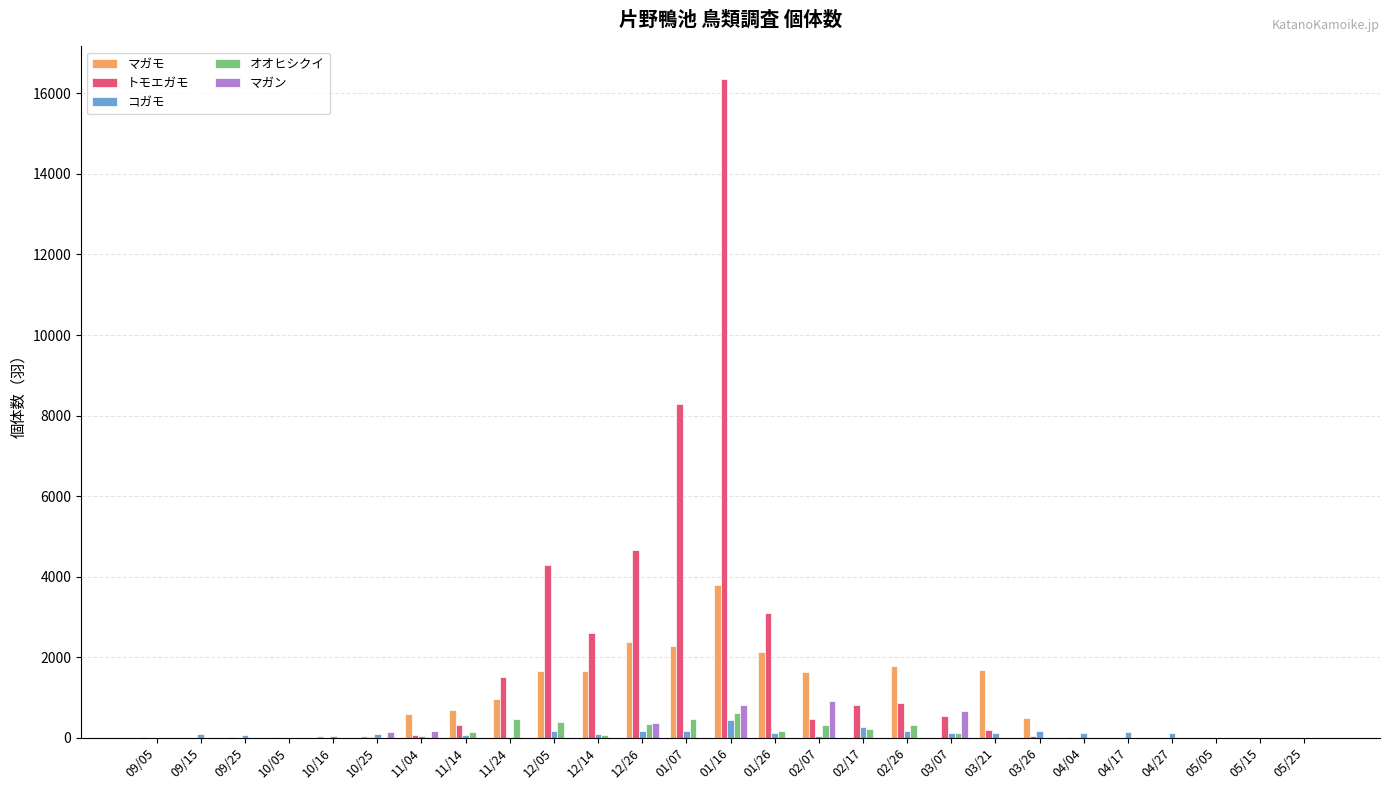

What is the maximum value shown in the chart?

16350